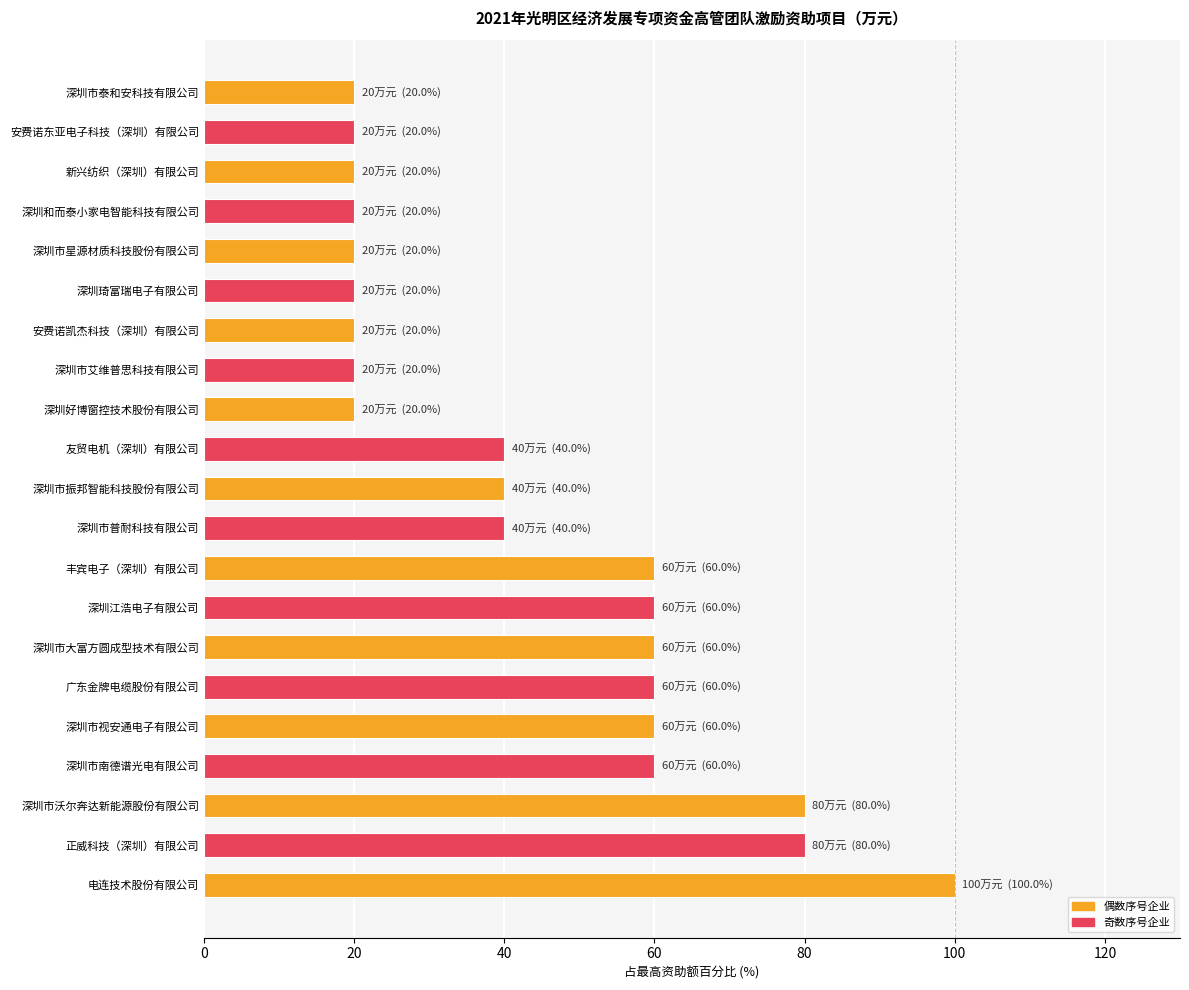

The chart shows a value of 20 at 深圳和而泰小家电智能科技有限公司. True or false?

True